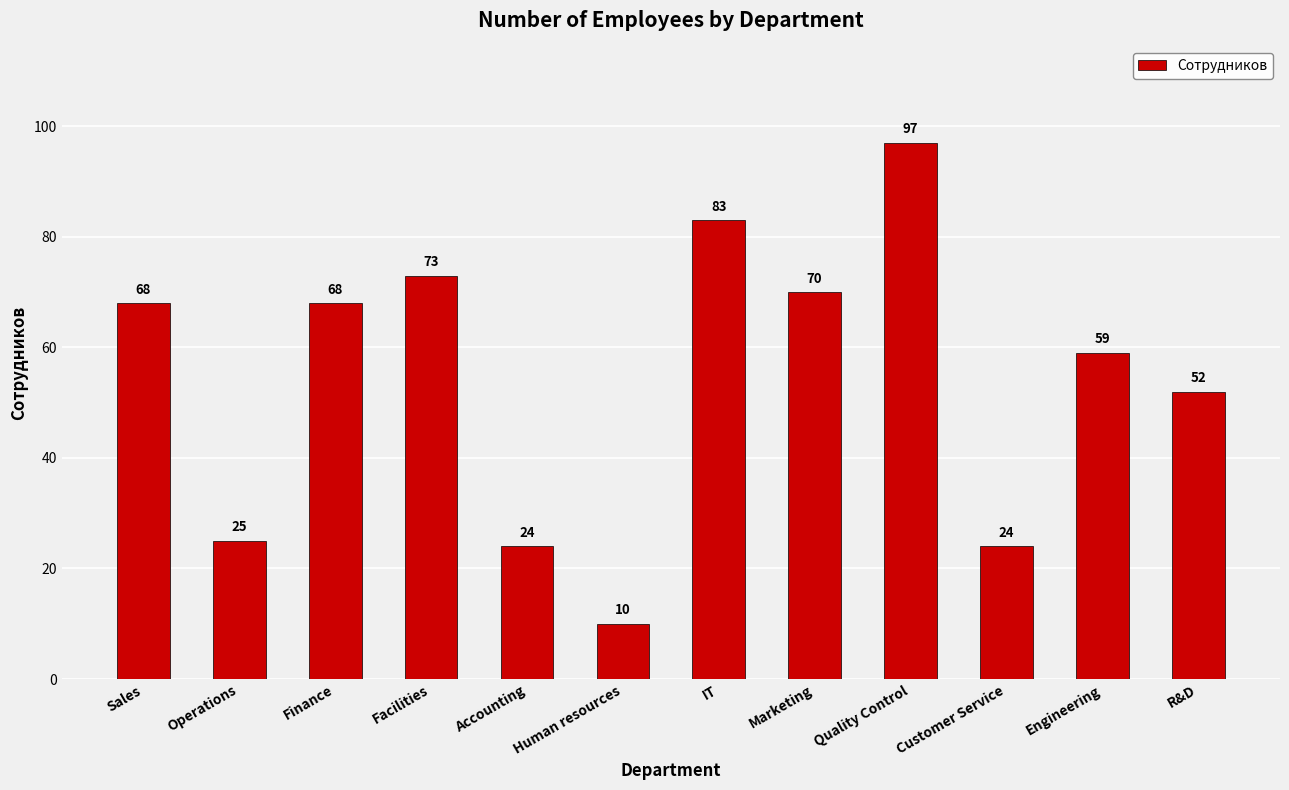

What is the difference between the maximum and minimum values?

87